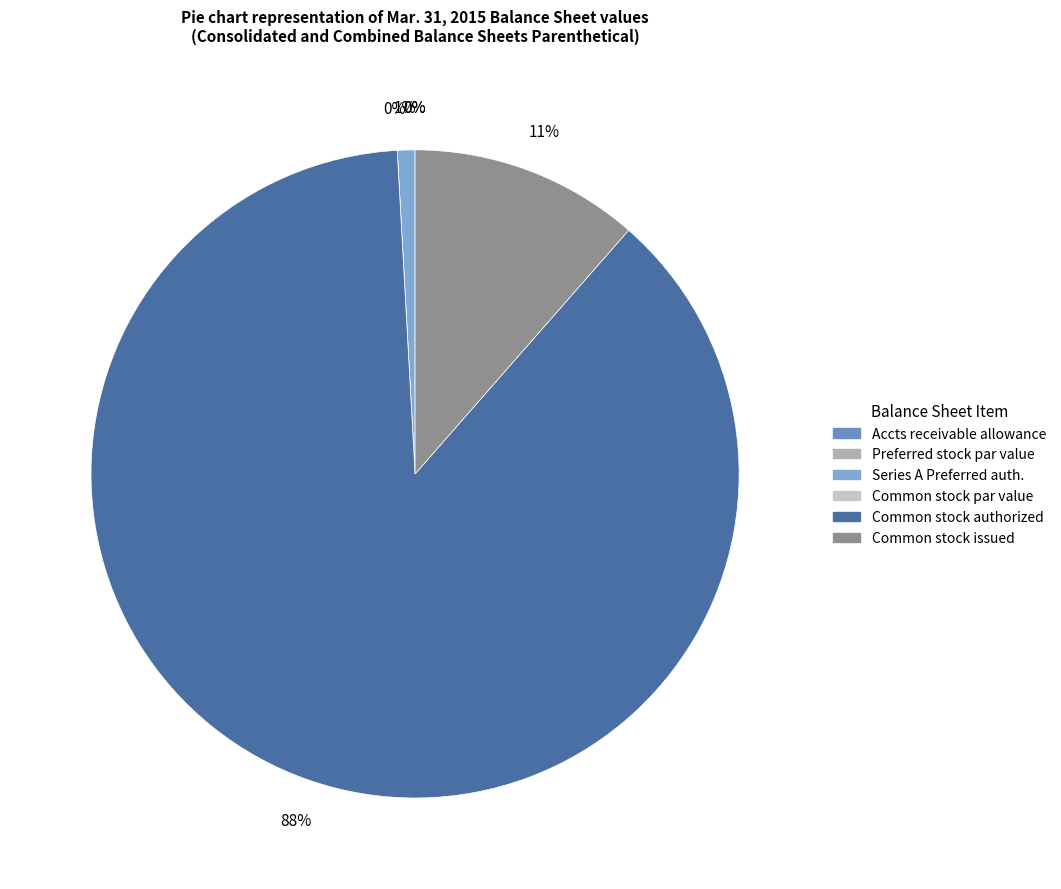

Rank the categories by value from highest to lowest.

Common stock, shares authorized, Common stock, shares issued, Series A Junior Participating Preferred shares authorized, Accounts receivable allowance for doubtful accounts, Common stock, par value, Preferred stock, par value